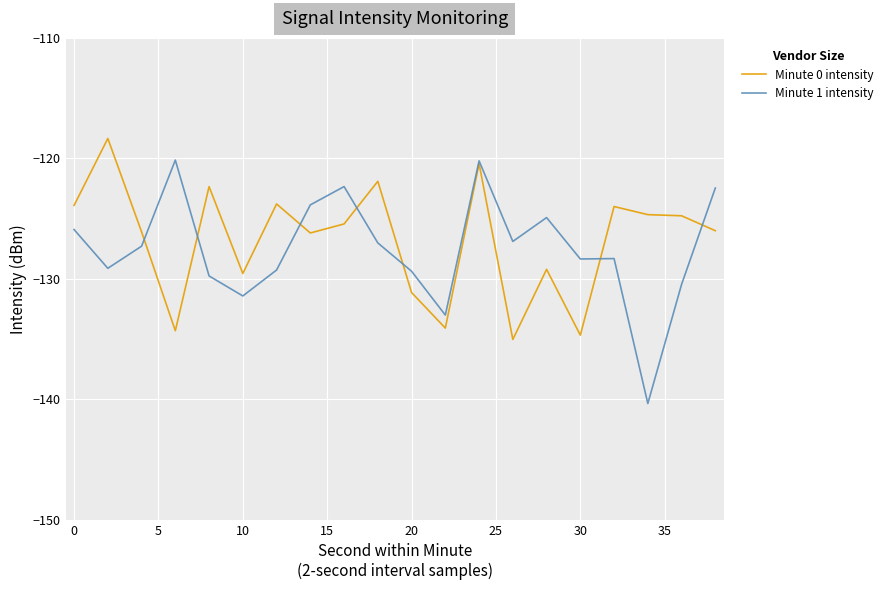

Which series has the largest range (max minus min)?

Minute 1 intensity